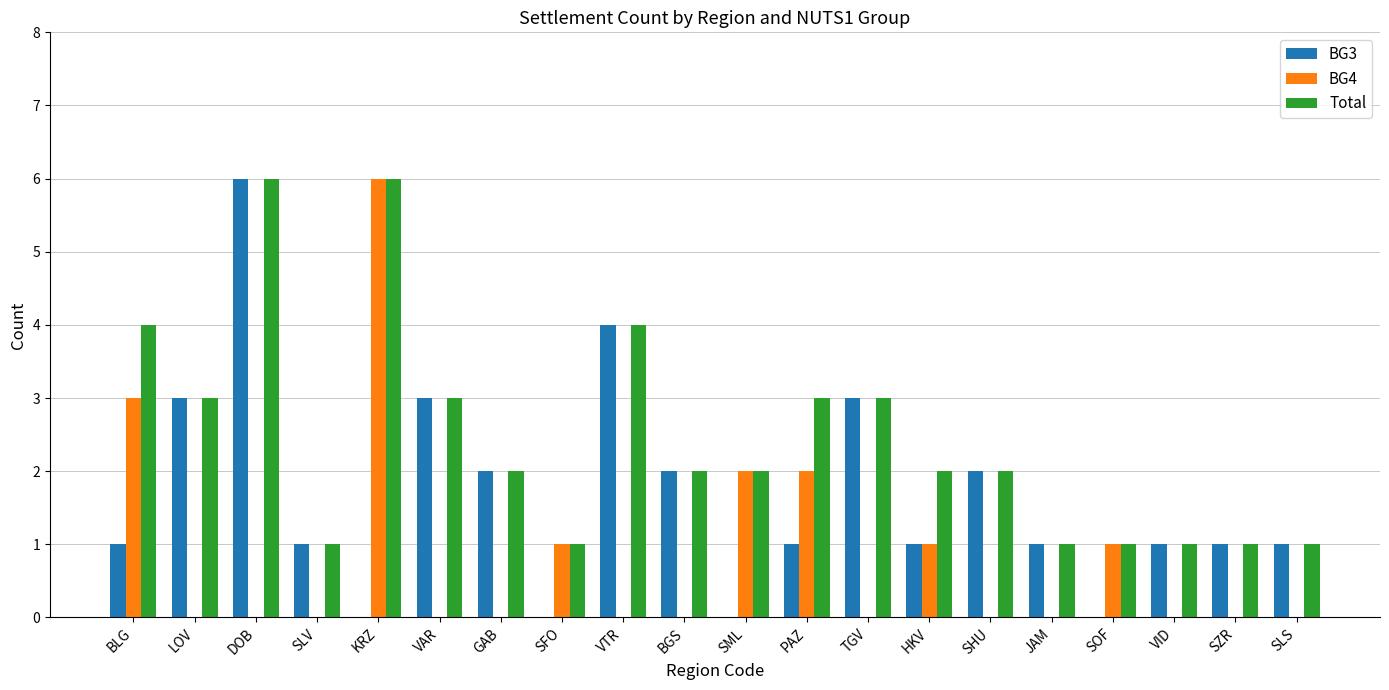

Reading right to left, transcribe all the data shown in this chart.

BG3: 1	1	1	0	1	2	1	3	1	0	2	4	0	2	3	0	1	6	3	1
BG4: 0	0	0	1	0	0	1	0	2	2	0	0	1	0	0	6	0	0	0	3
Total: 1	1	1	1	1	2	2	3	3	2	2	4	1	2	3	6	1	6	3	4